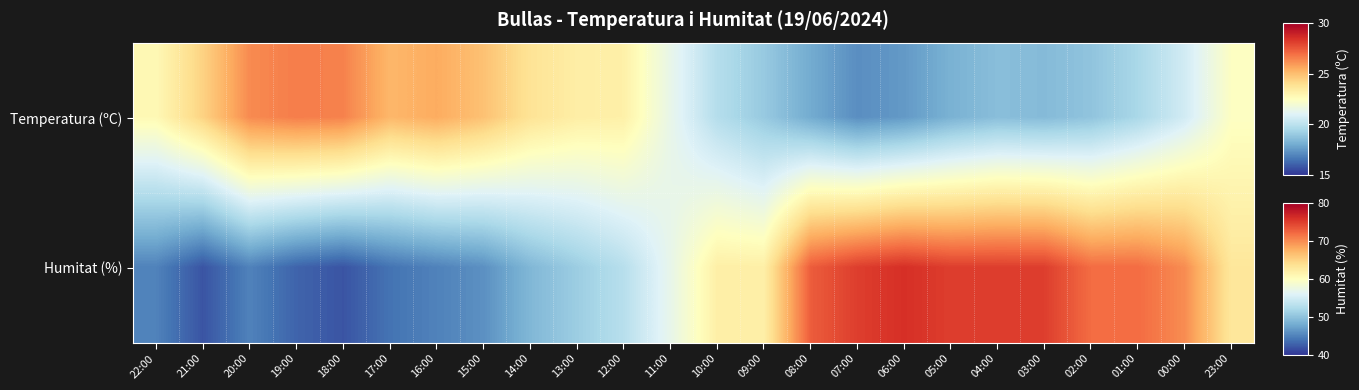

Reading left to right, extract all data points from this chart.

Temperatura (ºC): 22:00=0.5	21:00=0.6	20:00=0.8	19:00=0.8	18:00=0.8	17:00=0.7	16:00=0.7	15:00=0.7	14:00=0.6	13:00=0.6	12:00=0.5	11:00=0.4	10:00=0.3	09:00=0.3	08:00=0.2	07:00=0.1	06:00=0.2	05:00=0.2	04:00=0.2	03:00=0.2	02:00=0.3	01:00=0.3	00:00=0.4	23:00=0.5
Humitat (%): 22:00=0.1	21:00=0.1	20:00=0.1	19:00=0.1	18:00=0.1	17:00=0.1	16:00=0.1	15:00=0.1	14:00=0.2	13:00=0.3	12:00=0.3	11:00=0.4	10:00=0.6	09:00=0.6	08:00=0.8	07:00=0.9	06:00=0.9	05:00=0.9	04:00=0.9	03:00=0.9	02:00=0.8	01:00=0.8	00:00=0.8	23:00=0.6